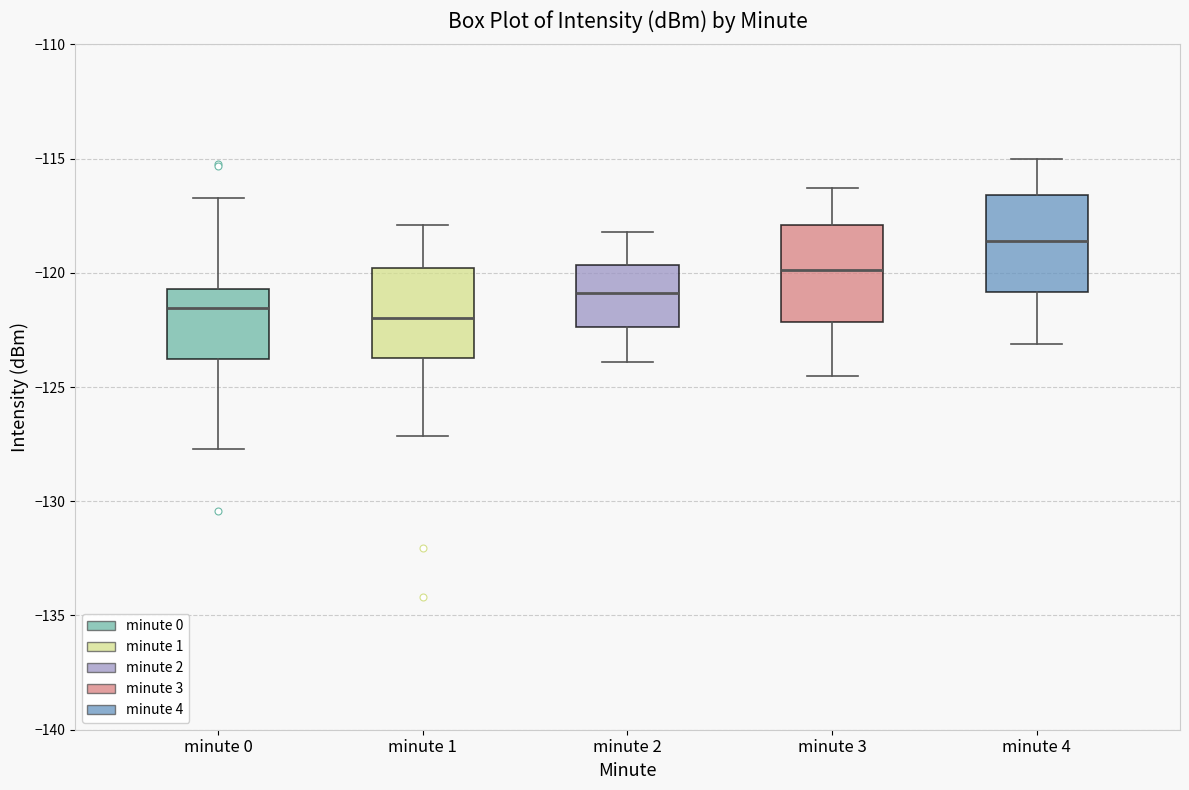

Where is the lower edge of the box for minute 2 on the y-axis? The values are not printed on the chart, so give them approximately, as read against the axis.

-122.5